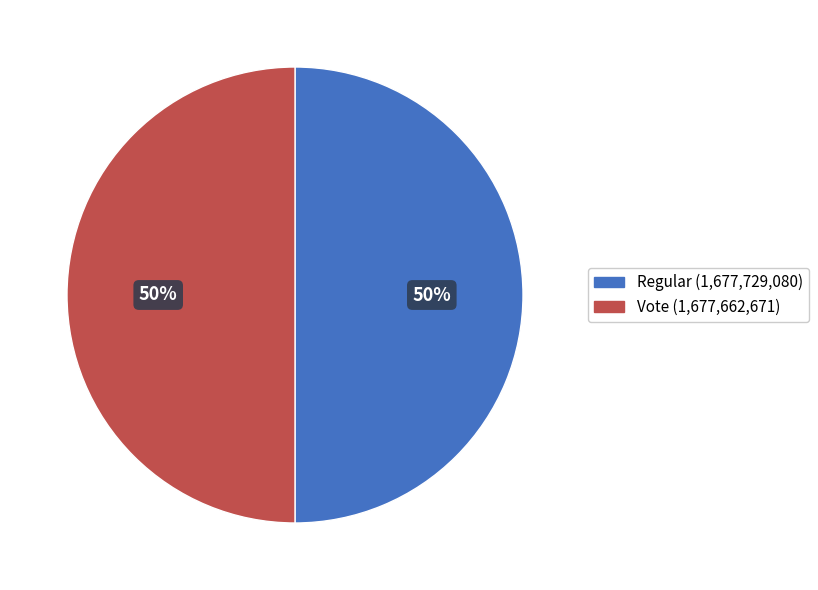

Combined, do Regular and Vote account for over 50%?

Yes